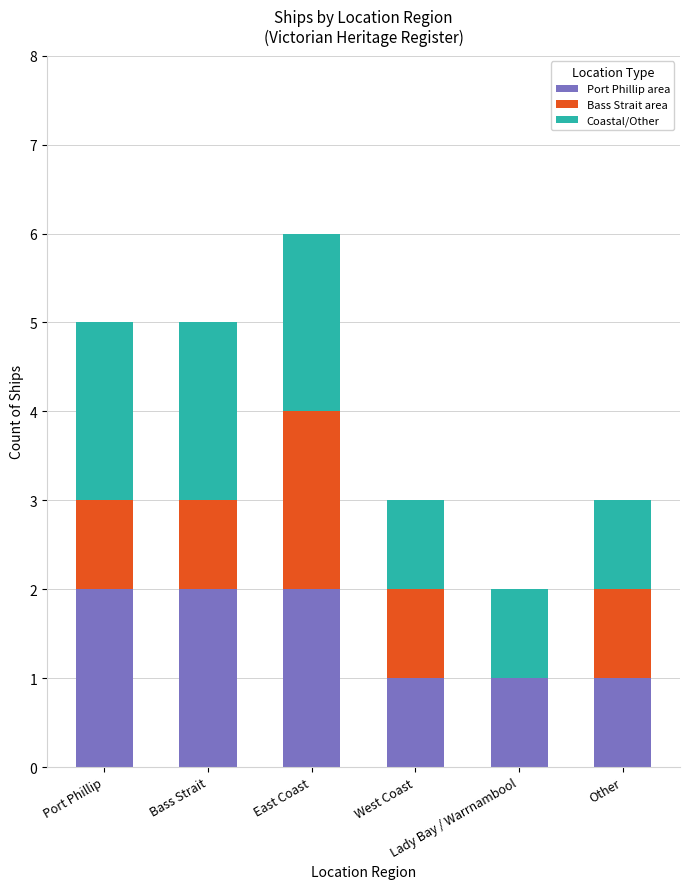

At how many categories does at least one series exceed 1?

3